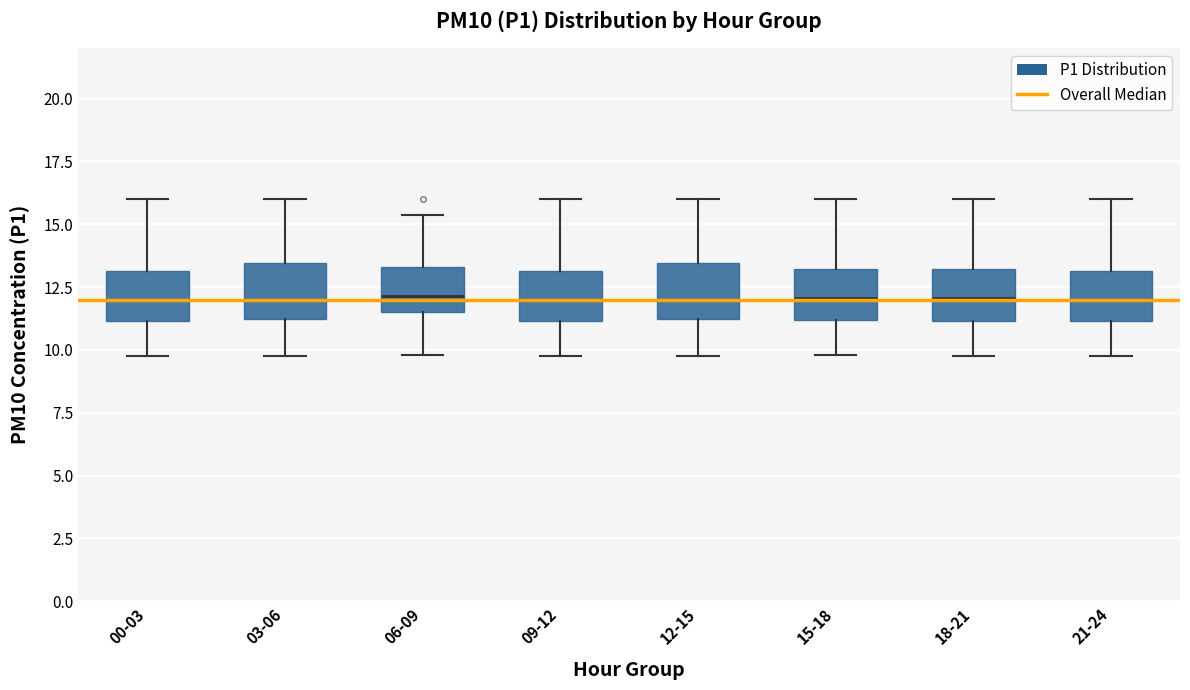

Where is the upper edge of the box for 18-21 on the y-axis? The values are not printed on the chart, so give them approximately, as read against the axis.

13.0